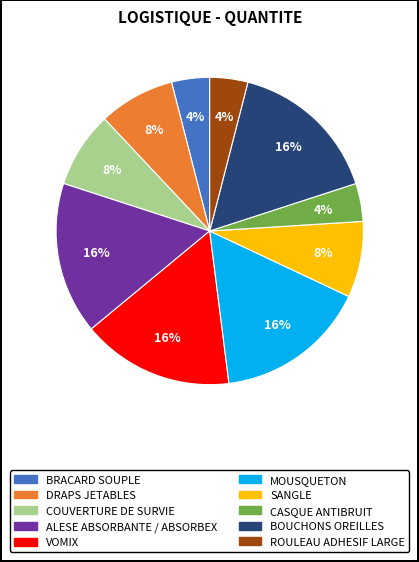

What is the ratio of the value at ALESE ABSORBANTE / ABSORBEX to the value at CASQUE ANTIBRUIT?

4.0